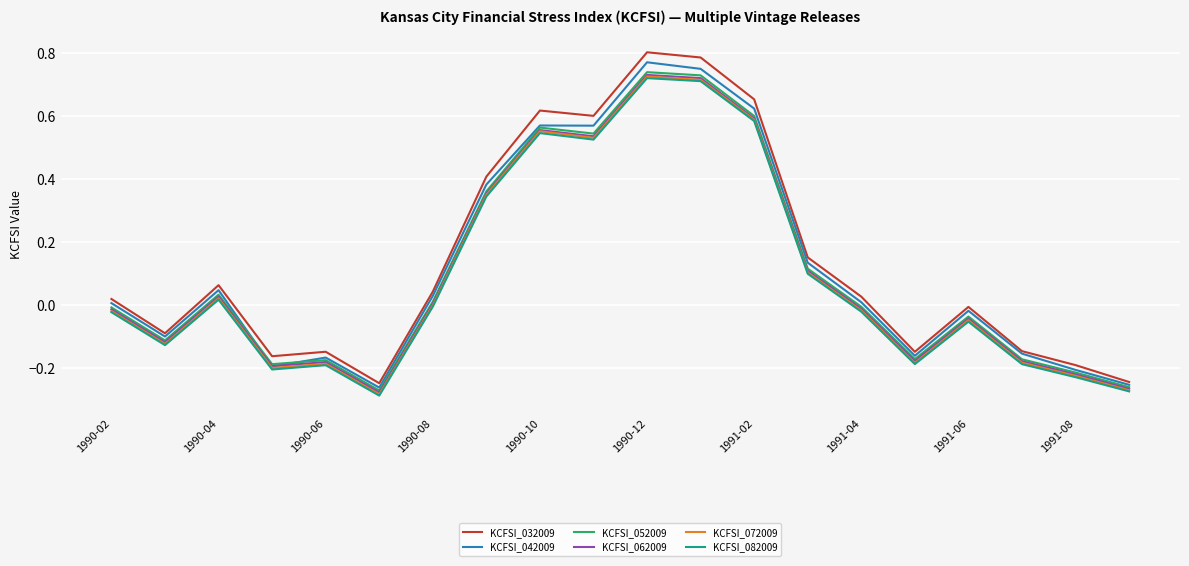

In KCFSI_082009, how many points are higher than both neighbors (excluding endpoints)?

5